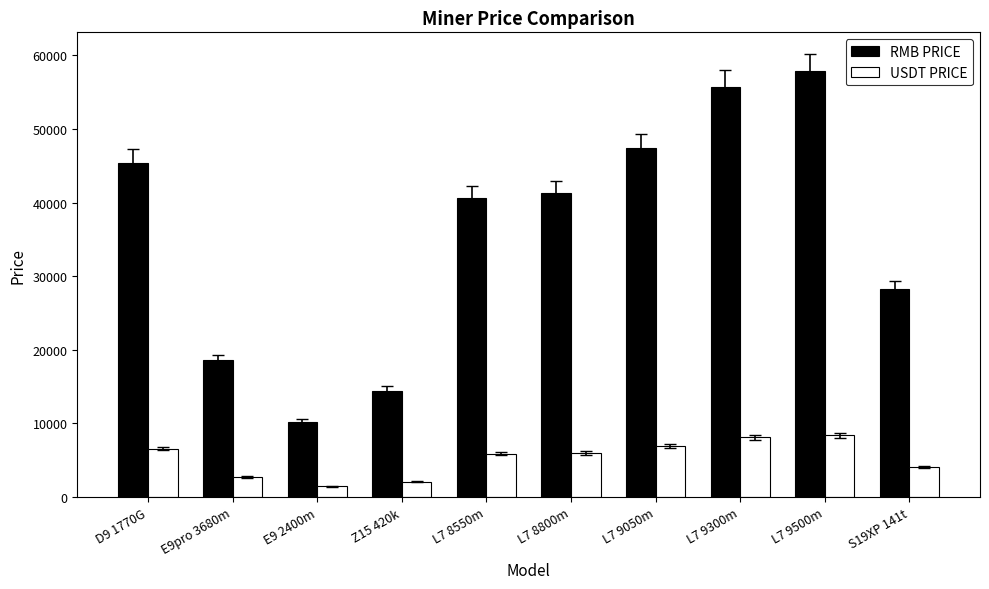

How many groups of bars are there?

10